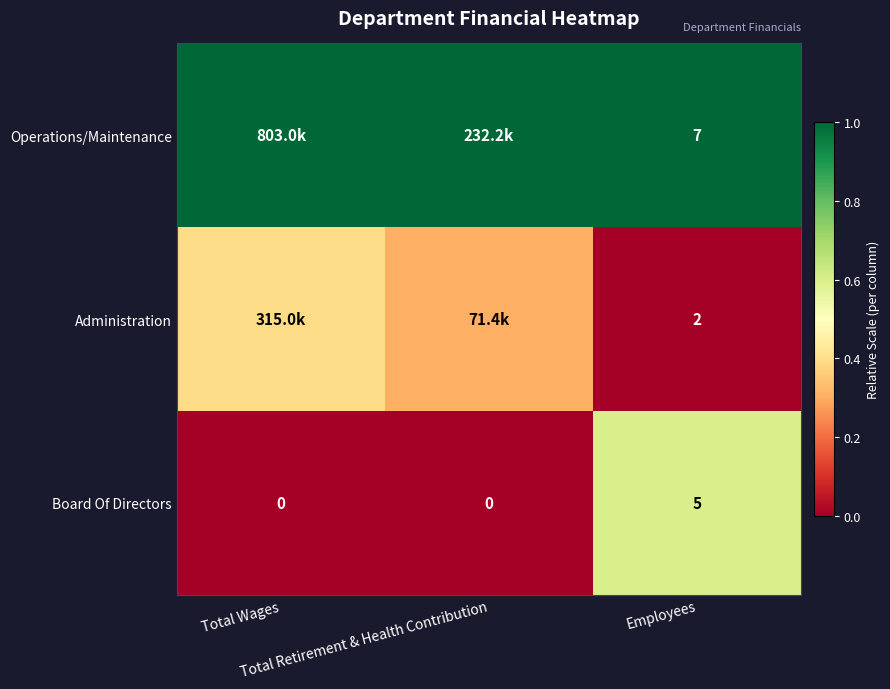

At which label is Board Of Directors closest to 0?

Total Wages